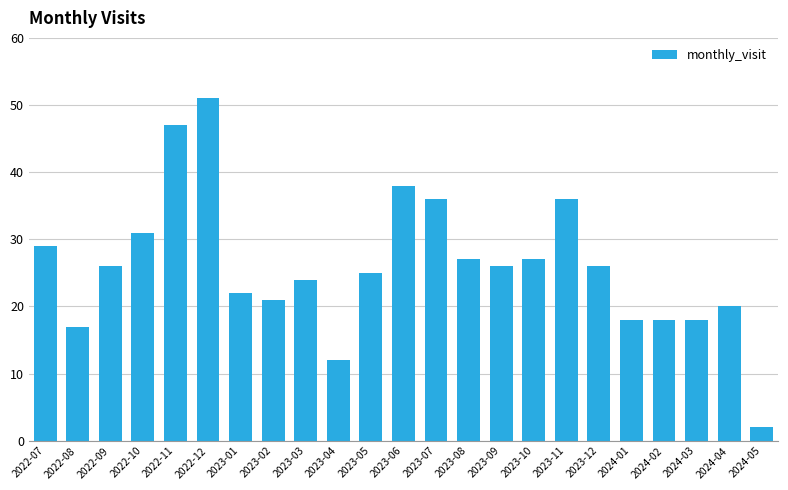

Which category has the lowest value across all series?

2024-05